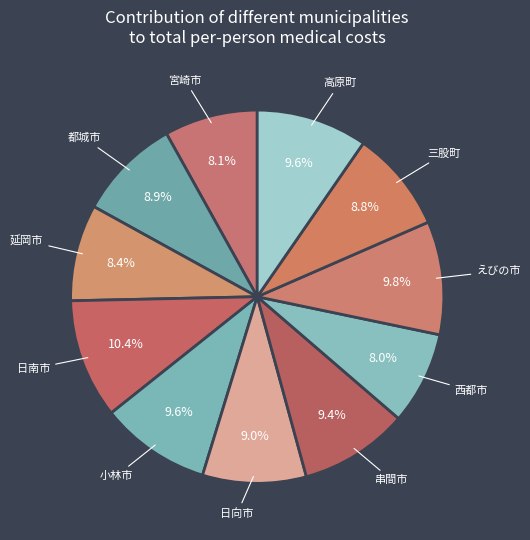

Do 串間市 and 都城市 together represent more than half of the pie?

No